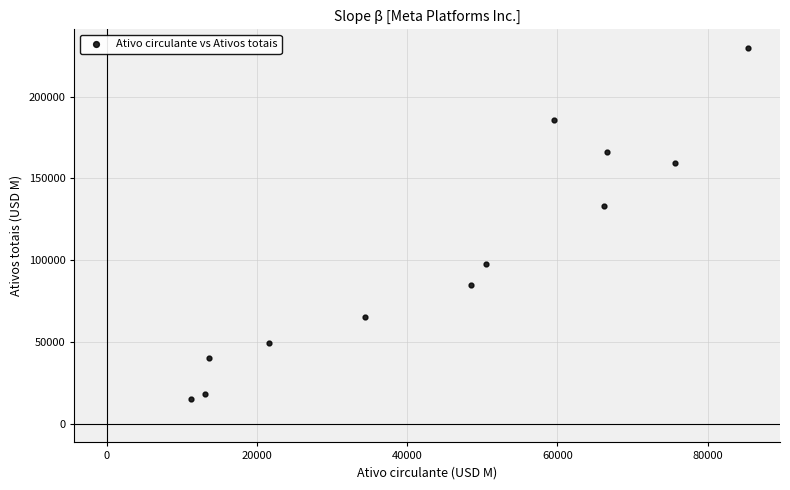

What Y value in the scatter plot is closest to 122363?

133376